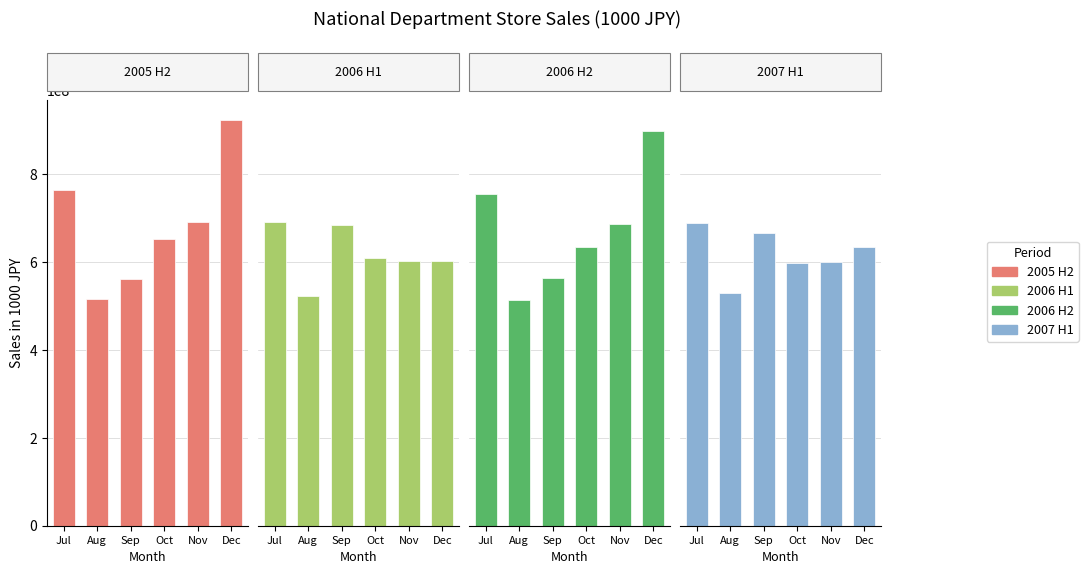

How many data points in 2007 H1 are above 634956933?

2